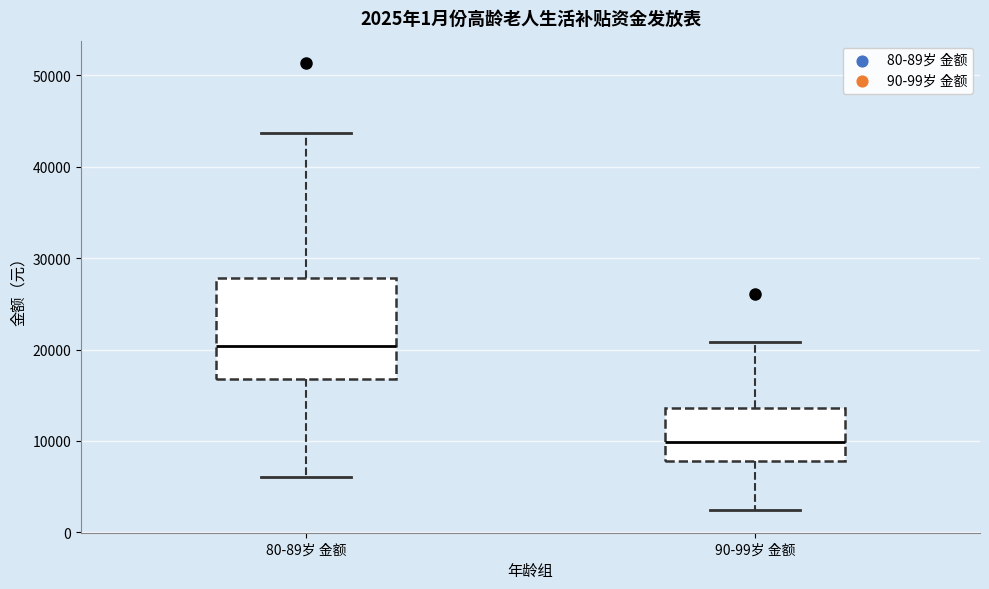

Which box's median line is the lowest?

90-99岁 金额